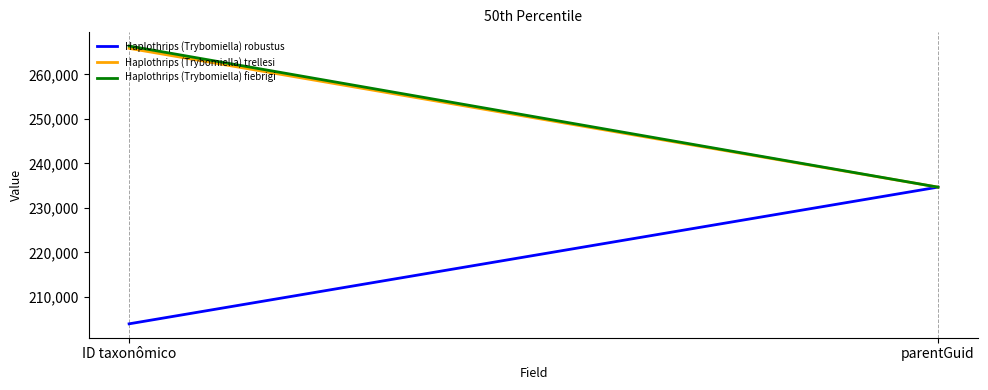

Which series has the largest total across all categories?

Haplothrips (Trybomiella) fiebrigi